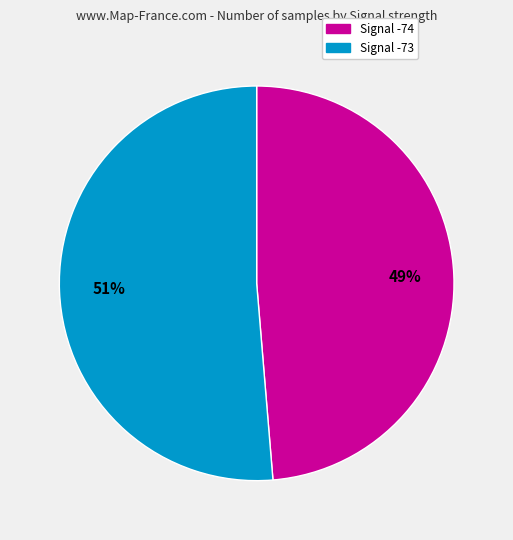

Does any single category account for the majority?

Yes